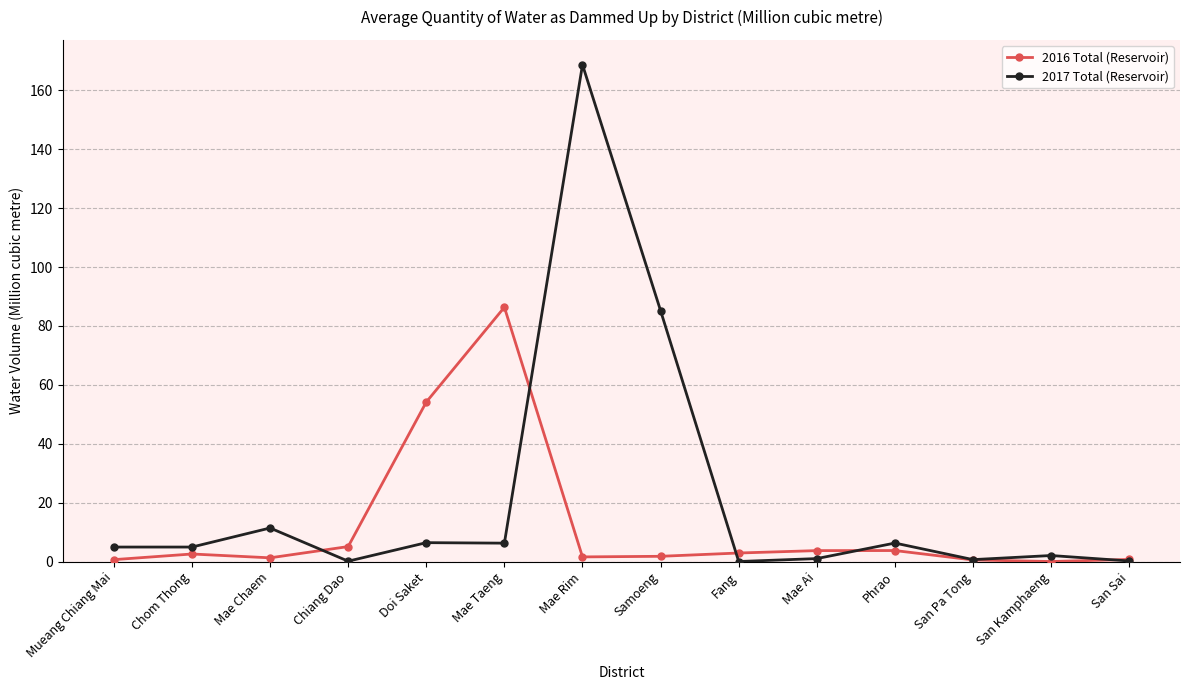

What is the value of the 2017 Total (Reservoir) point at the 13th from the left?

2.1